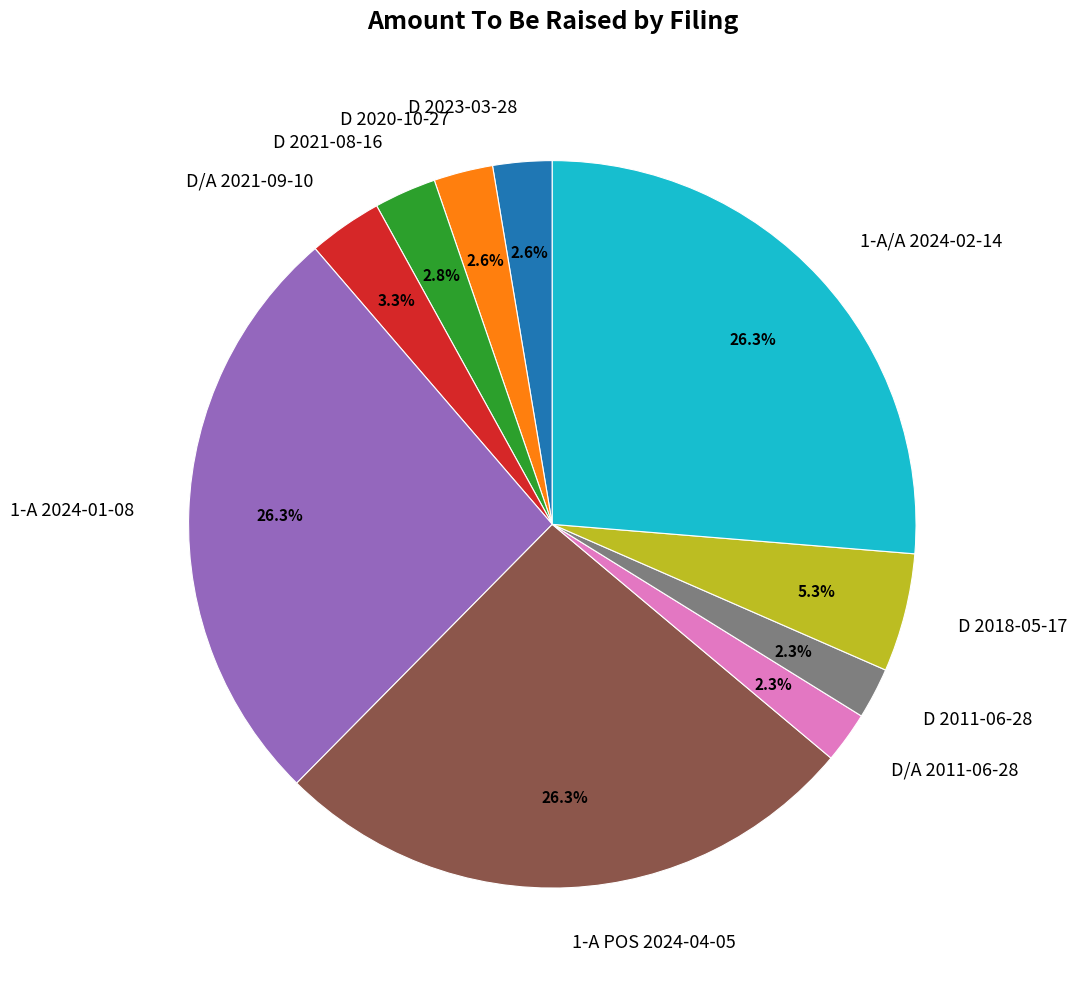

Count the number of slices in the pie.

10